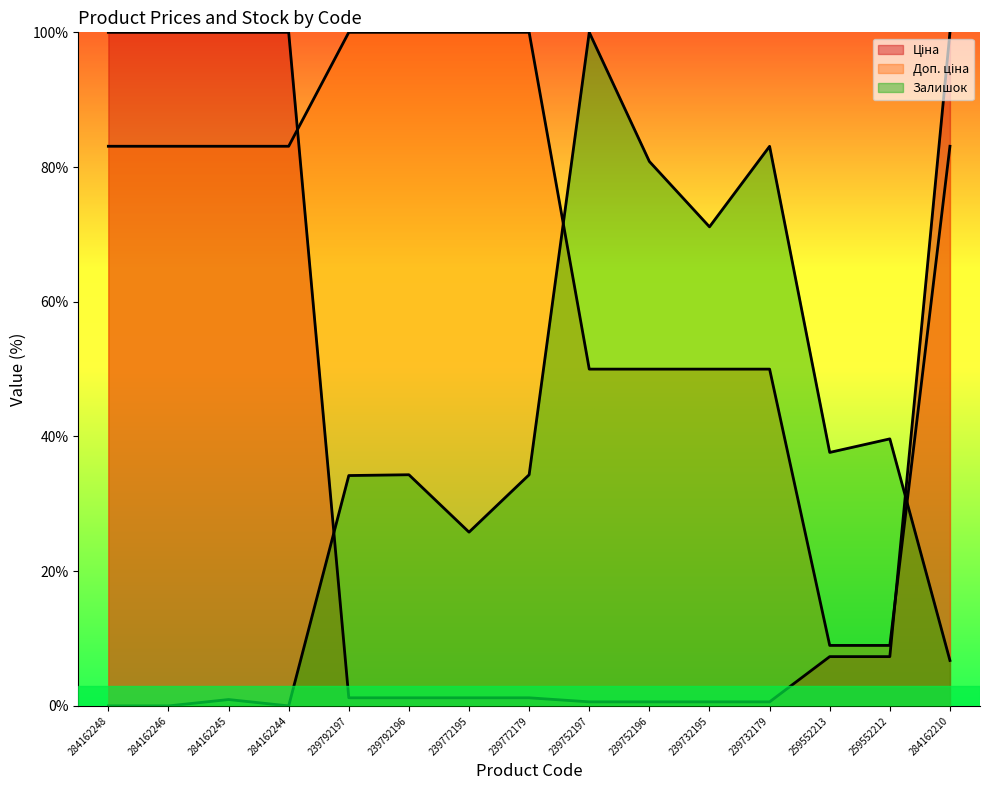

Reading right to left, extract all data points from this chart.

Ціна: 284162210=100.0	259552212=7.3	259552213=7.3	239732179=0.6	239732195=0.6	239752196=0.6	239752197=0.6	239772179=1.2	239772195=1.2	239792196=1.2	239792197=1.2	284162244=100.0	284162245=100.0	284162246=100.0	284162248=100.0
Доп. ціна: 284162210=83.1	259552212=9.0	259552213=9.0	239732179=50.0	239732195=50.0	239752196=50.0	239752197=50.0	239772179=100.0	239772195=100.0	239792196=100.0	239792197=100.0	284162244=83.1	284162245=83.1	284162246=83.1	284162248=83.1
Залишок: 284162210=6.7	259552212=39.6	259552213=37.6	239732179=83.1	239732195=71.1	239752196=80.8	239752197=100.0	239772179=34.3	239772195=25.8	239792196=34.3	239792197=34.2	284162244=0.0	284162245=0.9	284162246=0.0	284162248=0.0